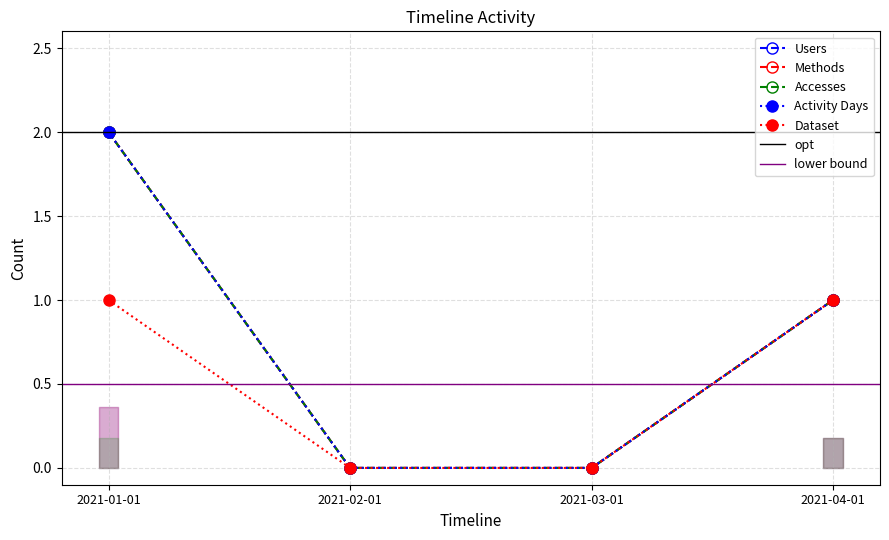

True or false: Activity Days has a value of 0 at 2021-03-01.

True